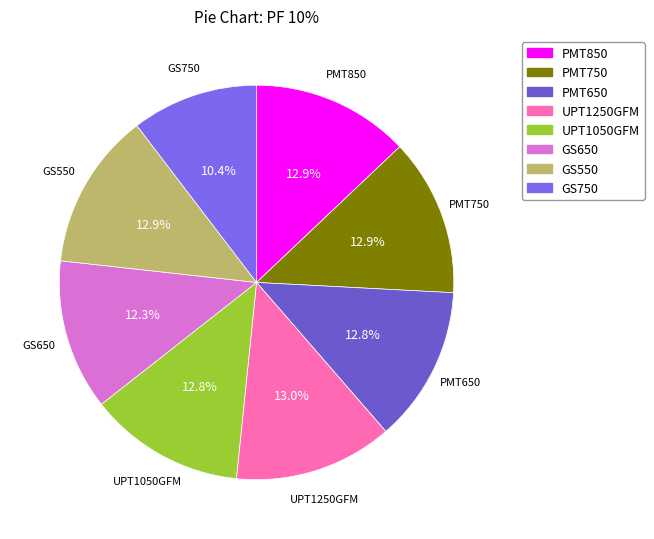

The GS750 slice represents 22% of the pie. True or false?

False